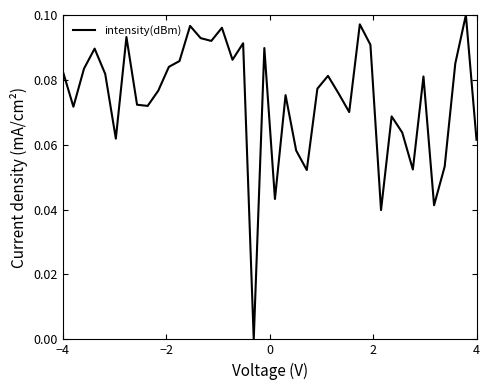

How many categories are shown in the chart?

40